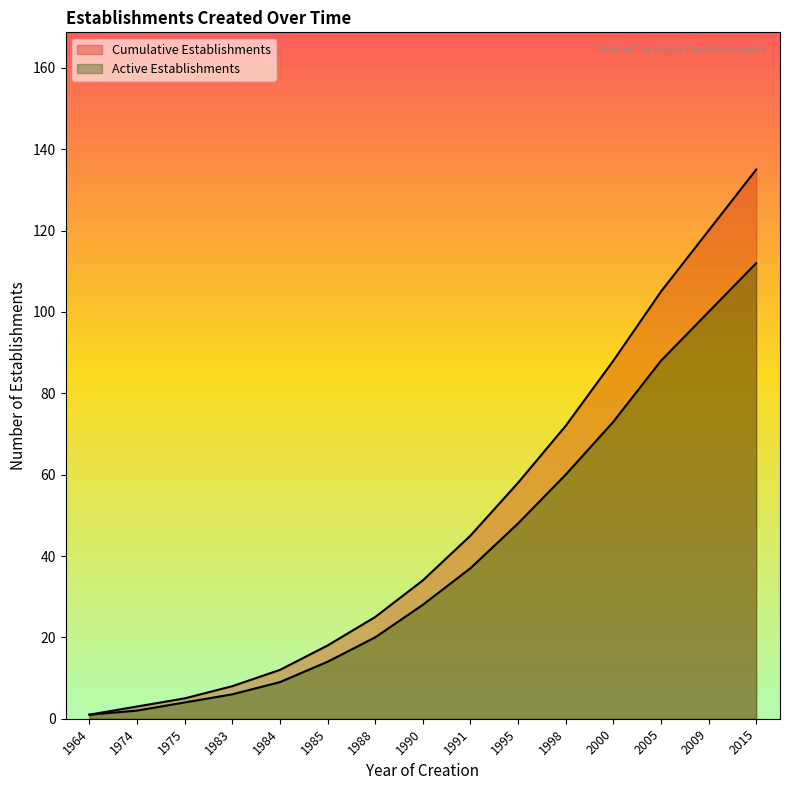

True or false: Active Establishments and Cumulative Establishments cross at least once.

False